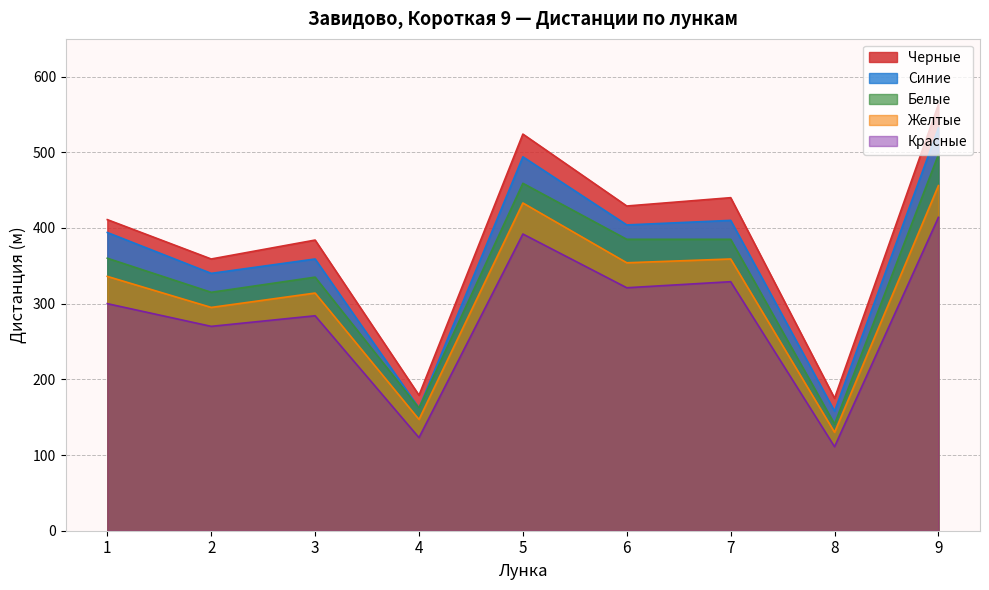

What is the difference between the second highest and minimum values in the Белые series?

318